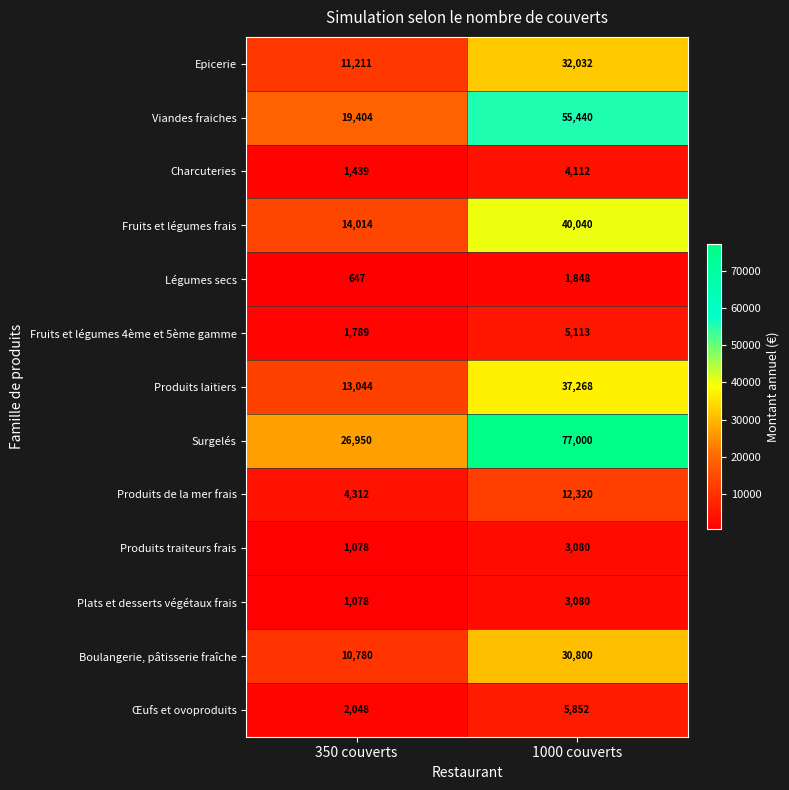

What is the difference between the Charcuteries values at 1000 couverts and 350 couverts?

2673